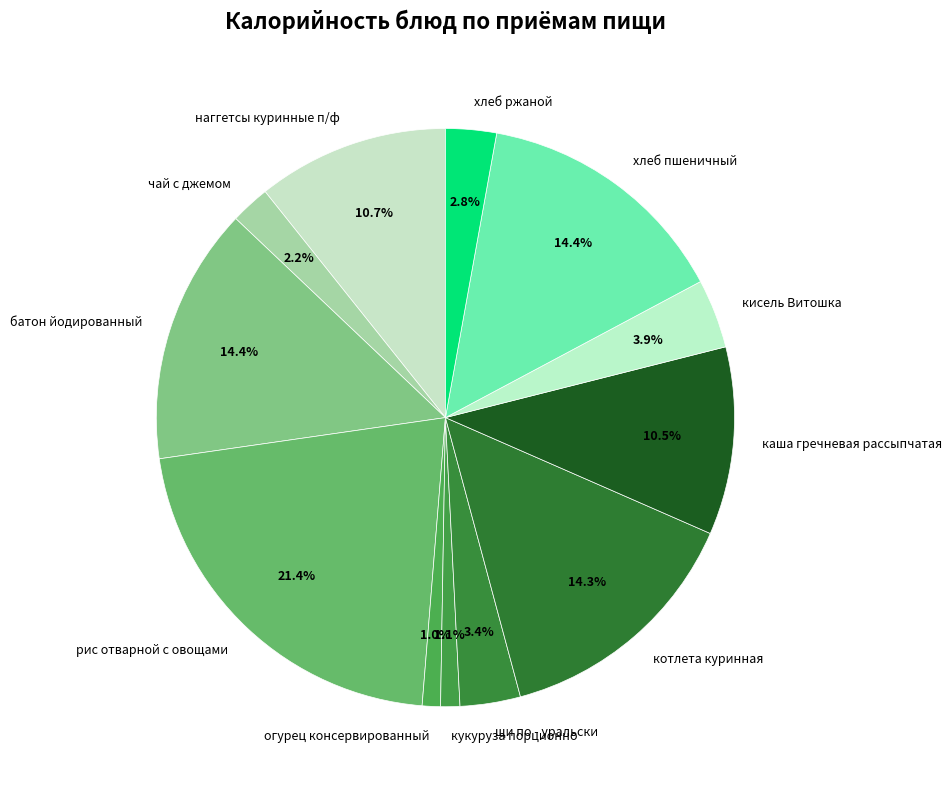

Is it true that котлета куринная is 2% of the pie?

False